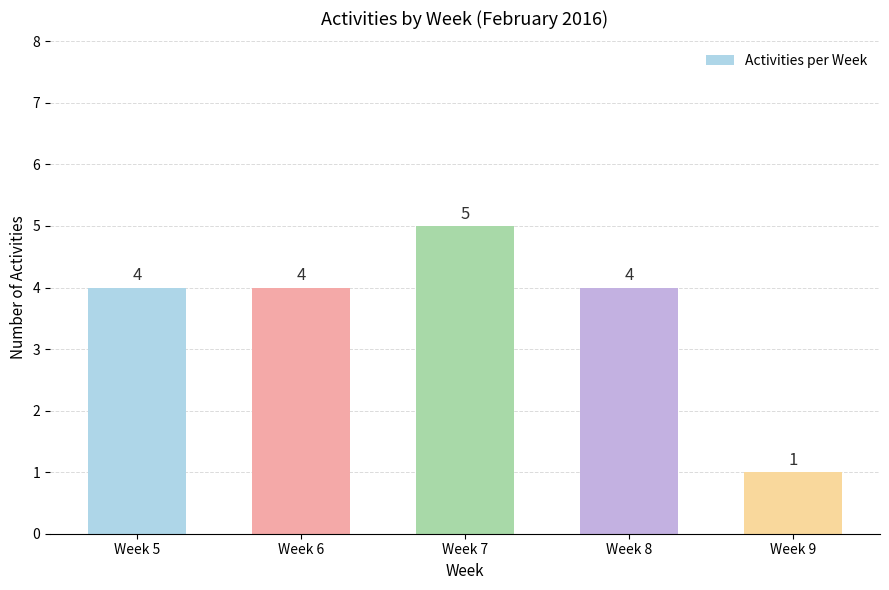

Are the bars grouped side by side (vs. stacked)?

No